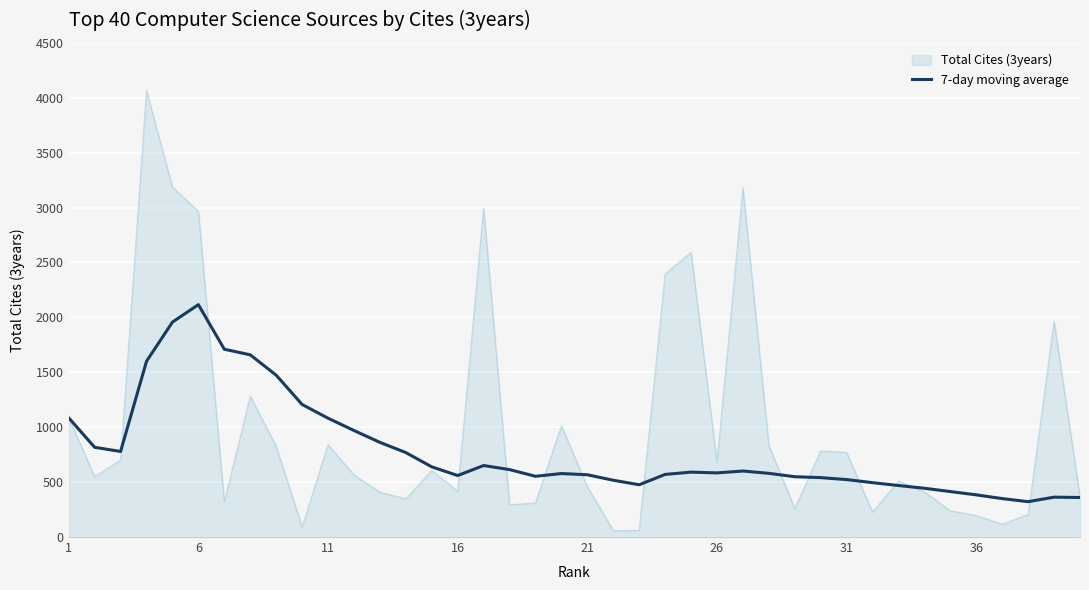

List the series in order of their peak value, highest first.

Total Cites (3years), 7-day moving average